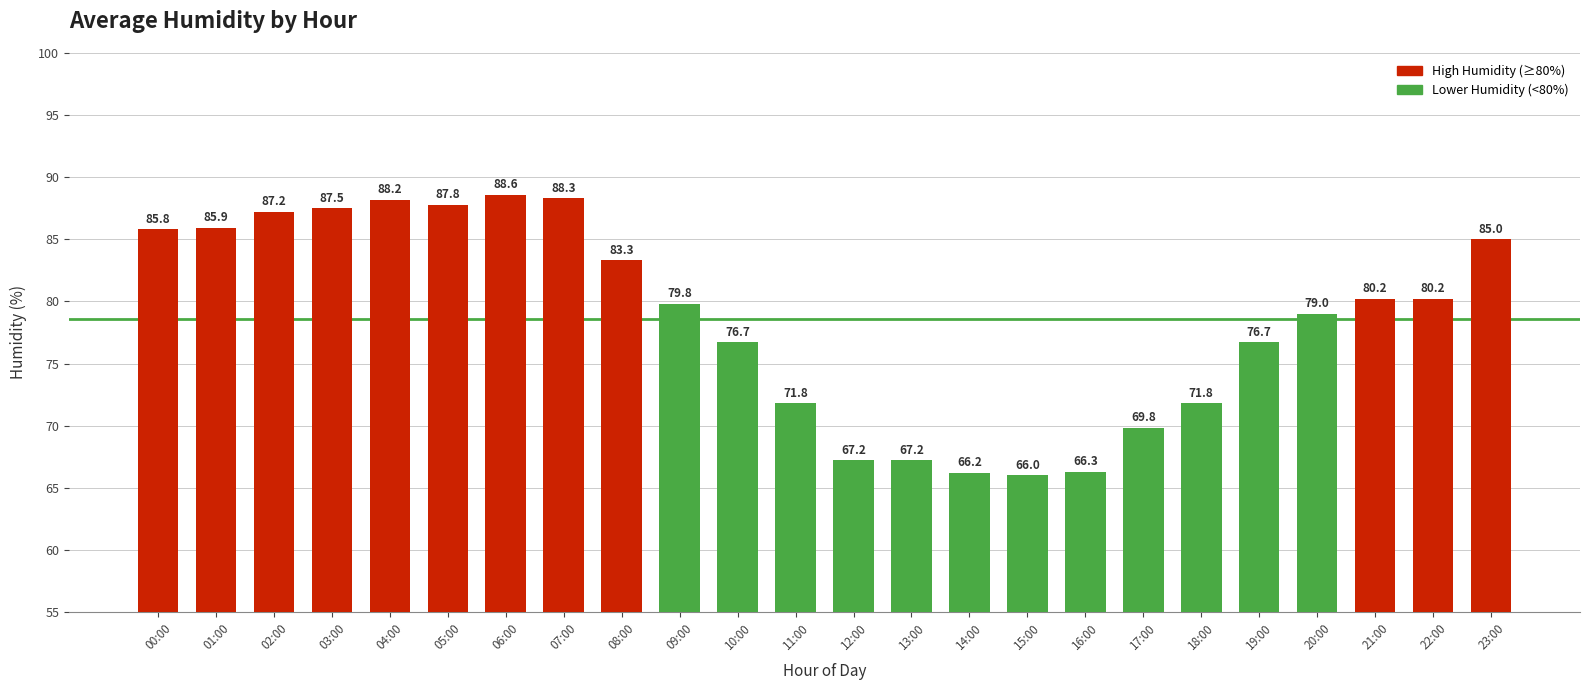

What is the average value?

78.6